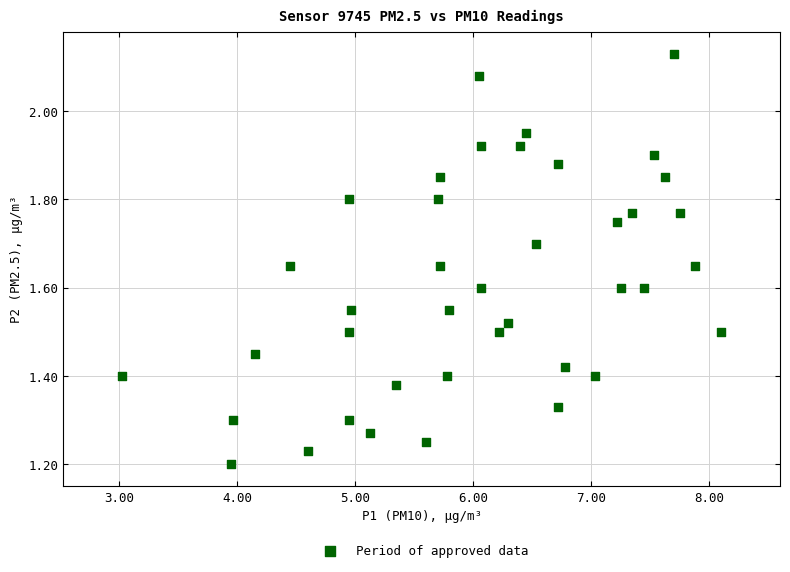

What is the range of Y values (max minus min)?

0.9